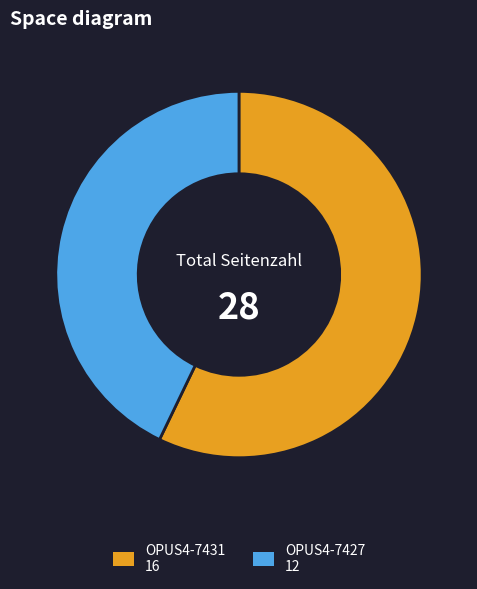

Which has a higher value, OPUS4-7431 or OPUS4-7427?

OPUS4-7431